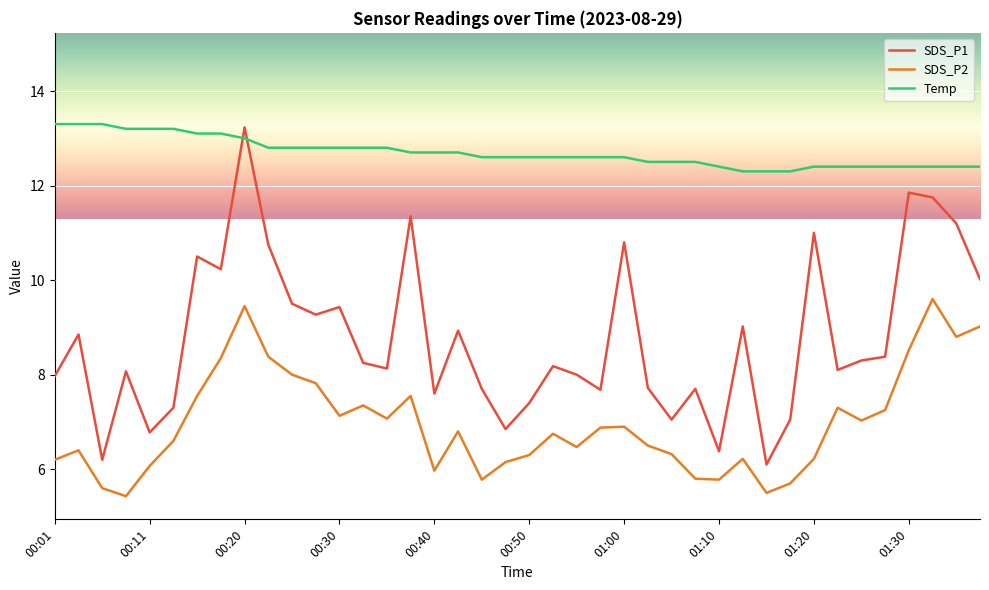

Which series has the largest total across all categories?

Temp